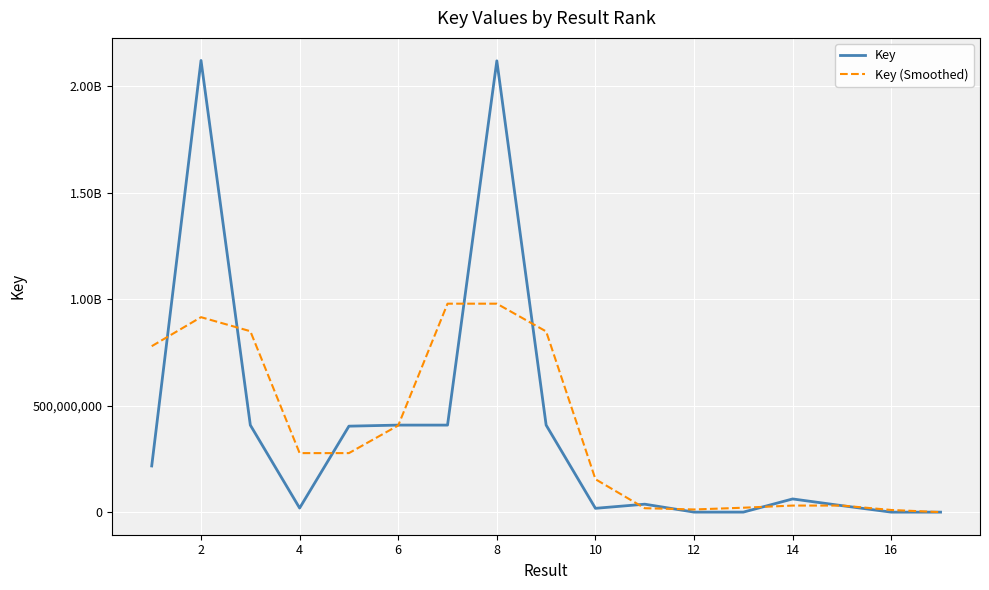

List the series in order of their peak value, highest first.

Key, Key (Smoothed)